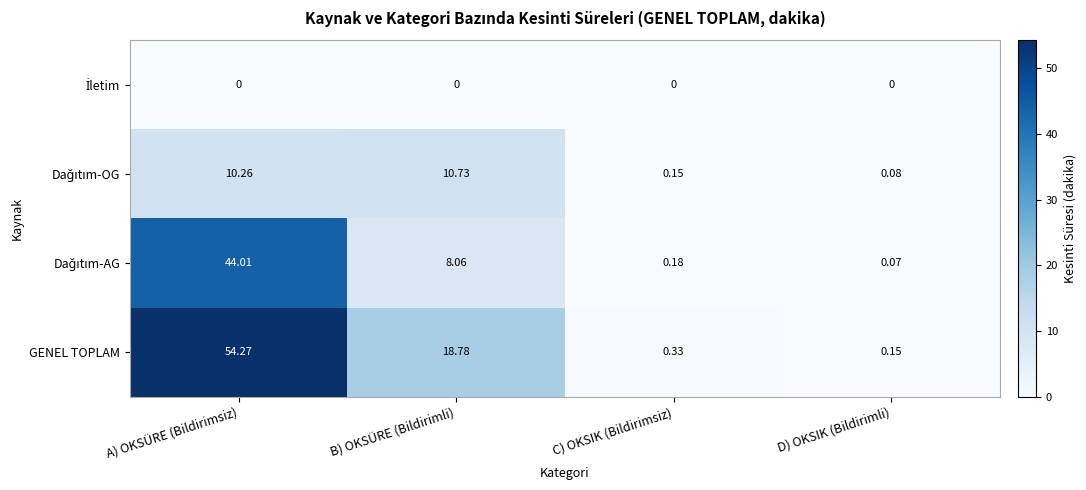

Where does the GENEL TOPLAM series first go above 18?

A) OKSÜRE (Bildirimsiz)